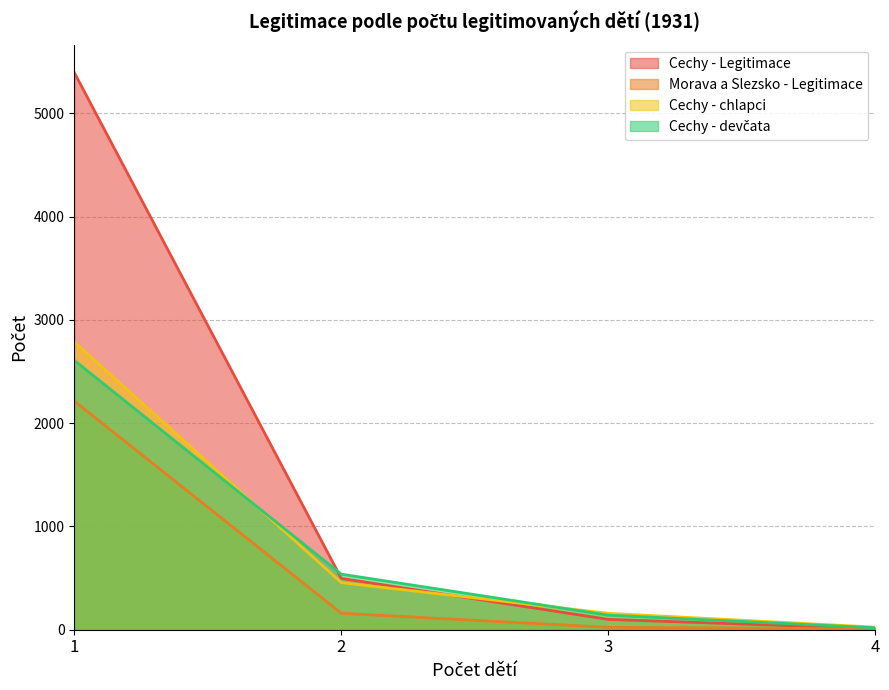

At how many categories does at least one series exceed 2002?

1